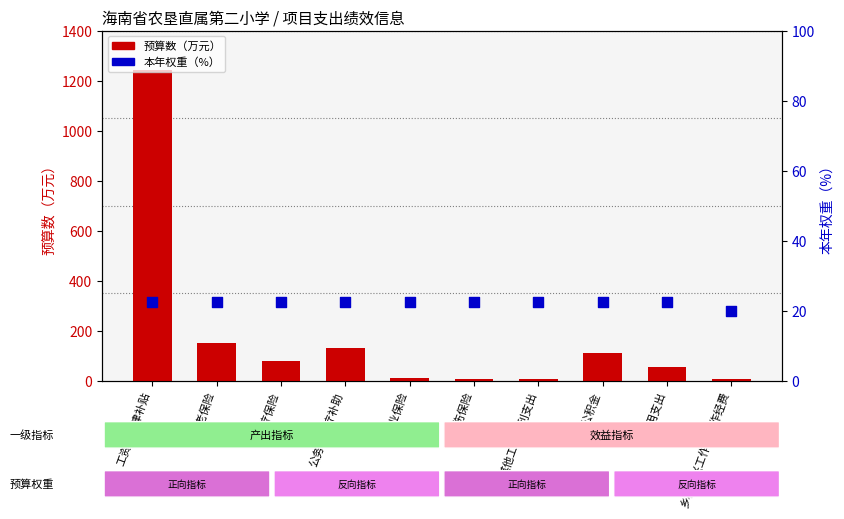

What is the total value across all series at 工伤保险?

27.2